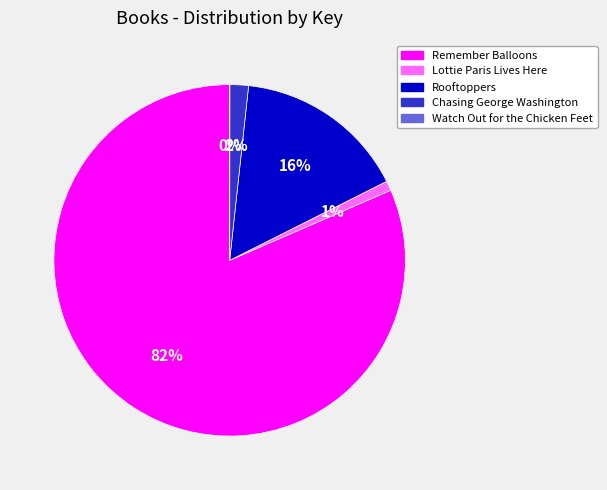

Between Remember Balloons and Lottie Paris Lives Here, which is larger?

Remember Balloons